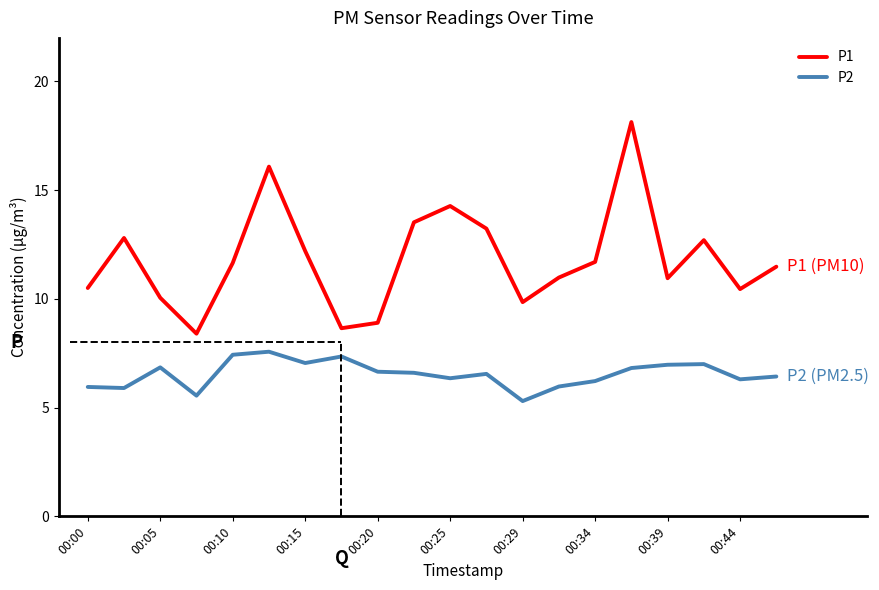

True or false: P2 has more than 1 interior local peaks.

True